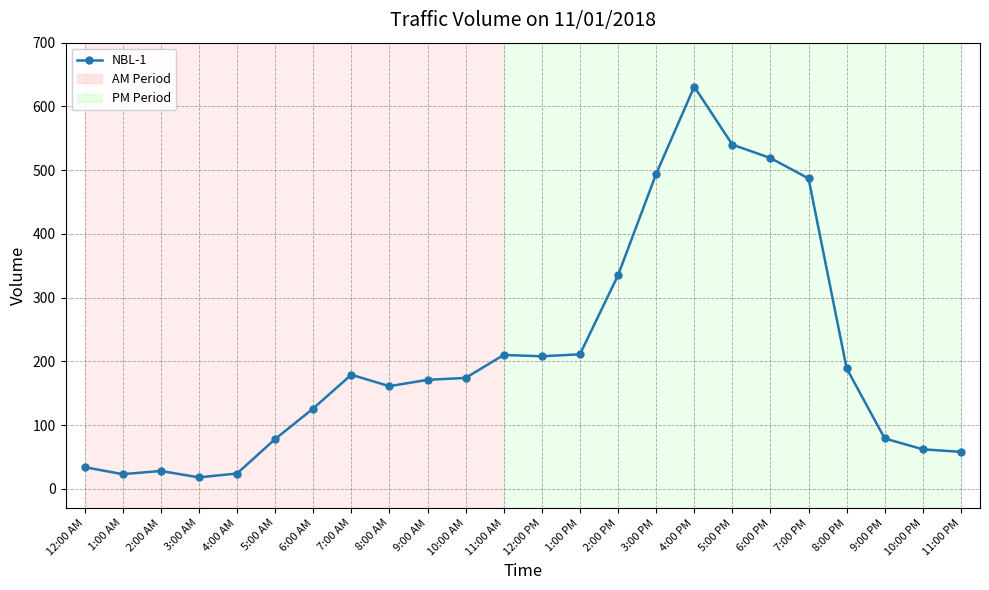

Does the chart have visible grid lines?

Yes